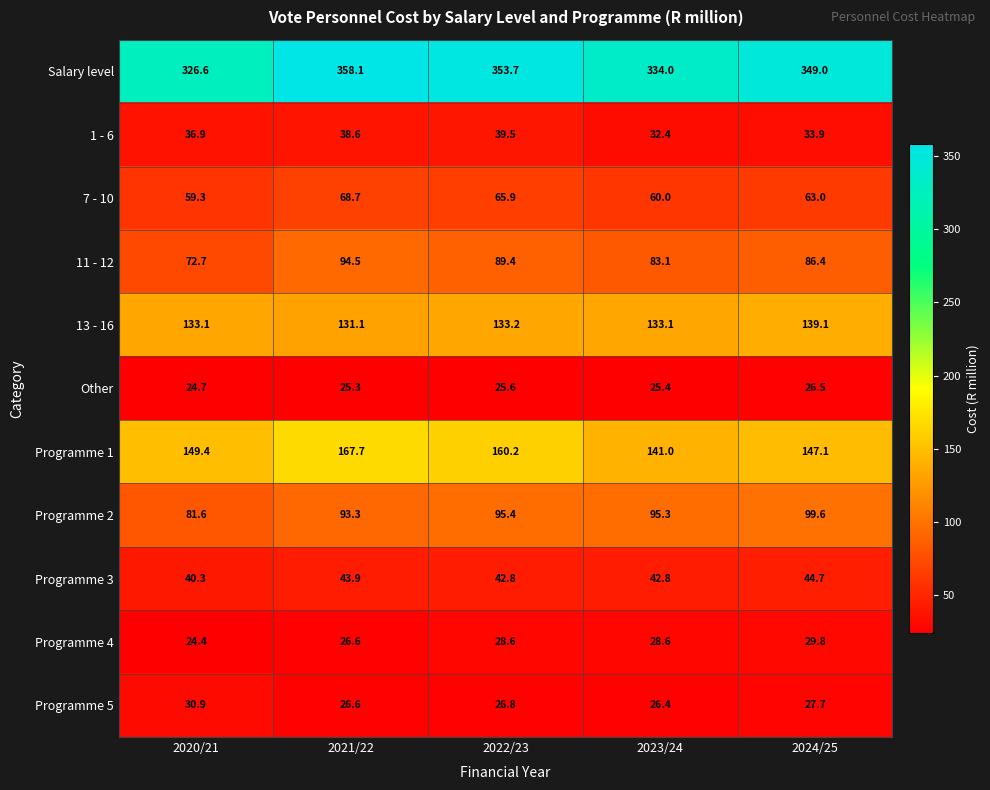

How many distinct data groups are displayed?

11